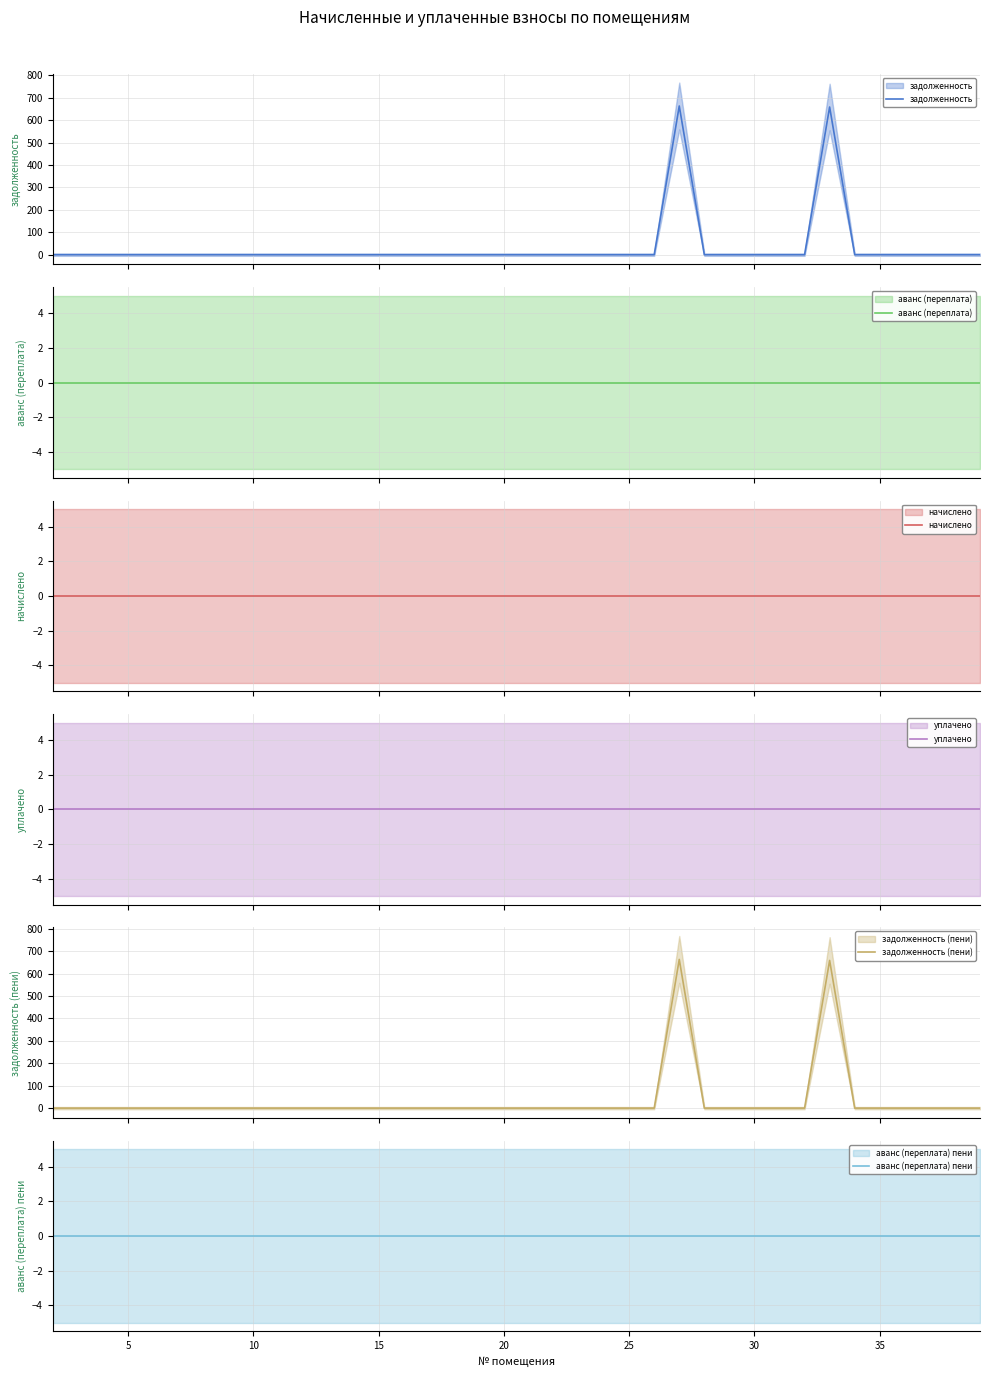

True or false: задолженность (пени) has more than 0 points higher than both neighbors.

True